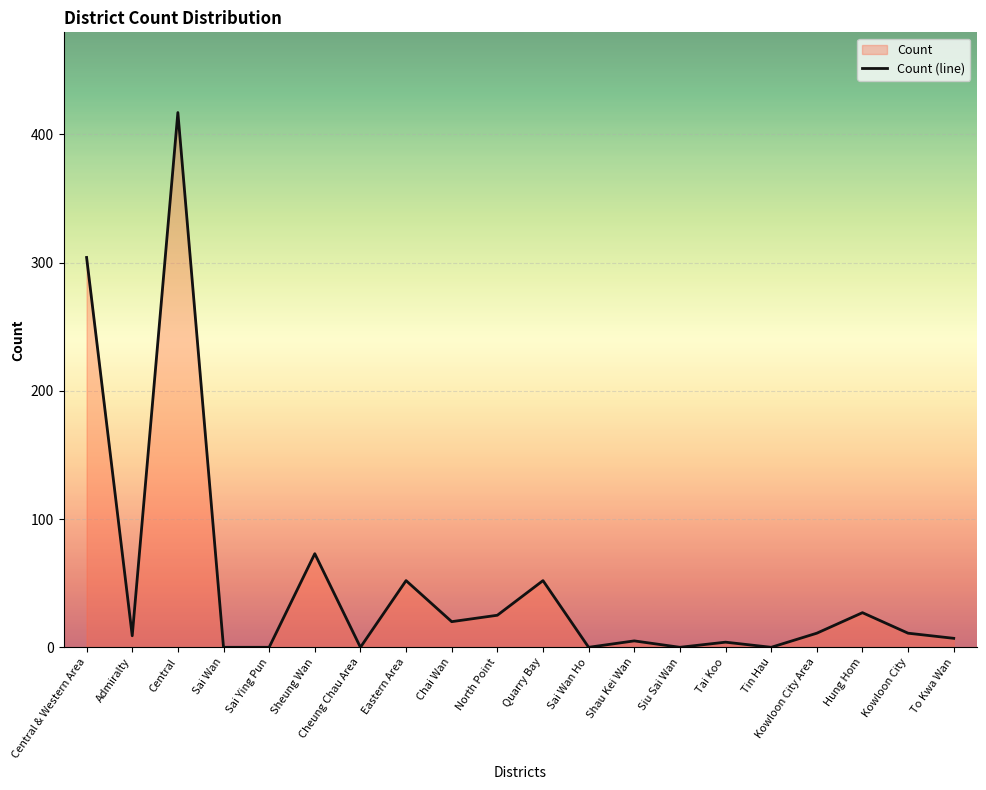

What is the sum of the values at North Point and Kowloon City Area?

36